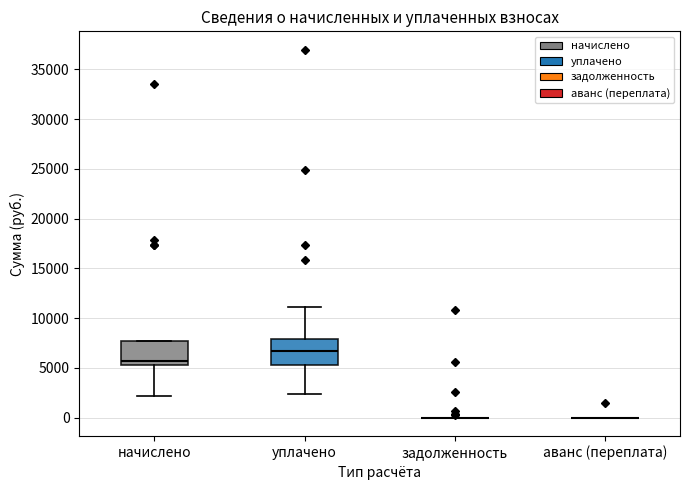

Reading left to right, read every box against the y-axis: the position of its median line, the range the box covers, and the ends of its whiskers. The values are not printed on the chart, so give them approximately, as read against the axis.

начислено: median 5500 (just above the box's lower edge), box 5500 to 7500, whiskers 2000 to 7500
уплачено: median 6500, box 5500 to 8000, whiskers 2500 to 11000
задолженность: box collapsed to a line at 0, whiskers 0 to 0
аванс (переплата): box collapsed to a line at 0, whiskers 0 to 0